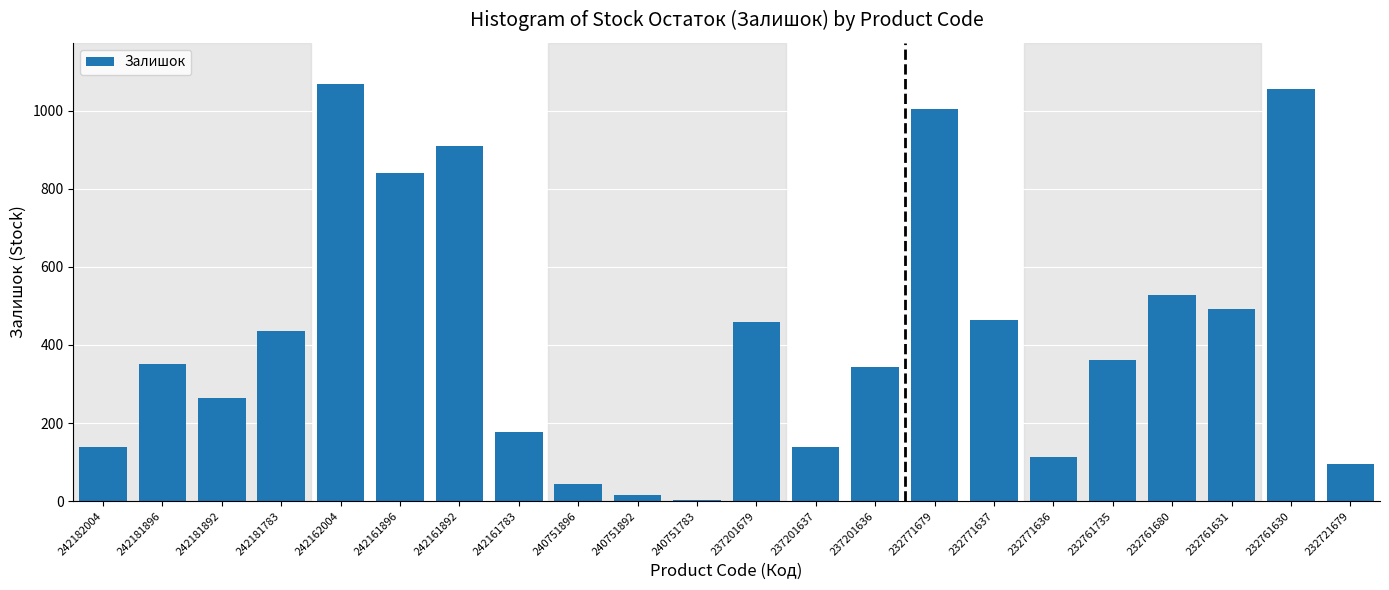

What is the ratio of the value at 232761631 to the value at 232771679?

0.5